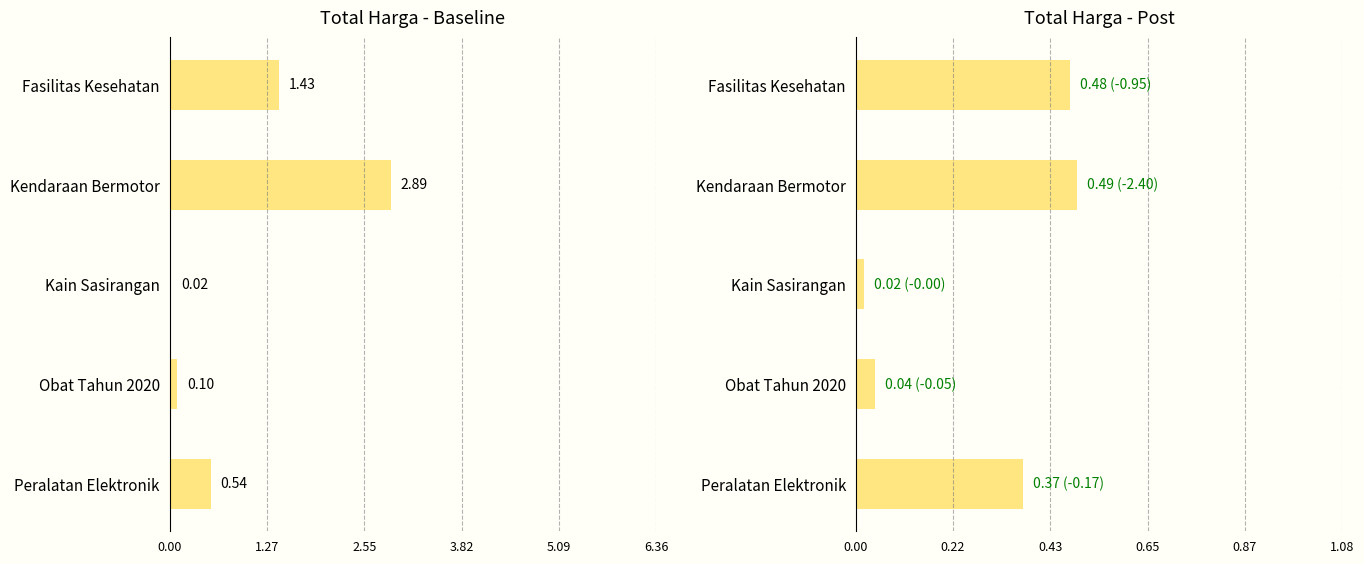

Rank the series by their average value, from lowest to highest.

Total Harga - Post, Total Harga - Baseline